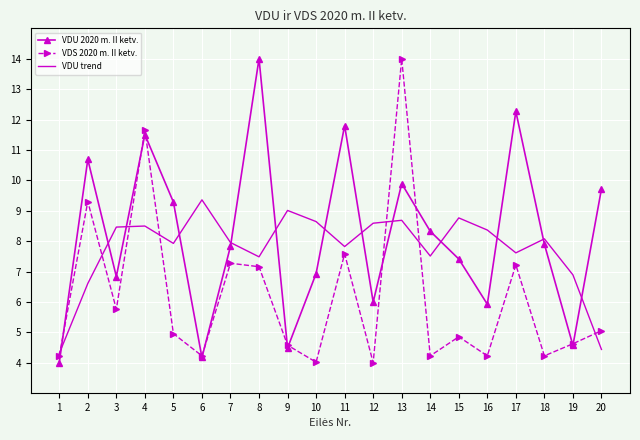

At 5, list the series in order from largest to smallest.

VDU 2020 m. II ketv., VDU trend, VDS 2020 m. II ketv.